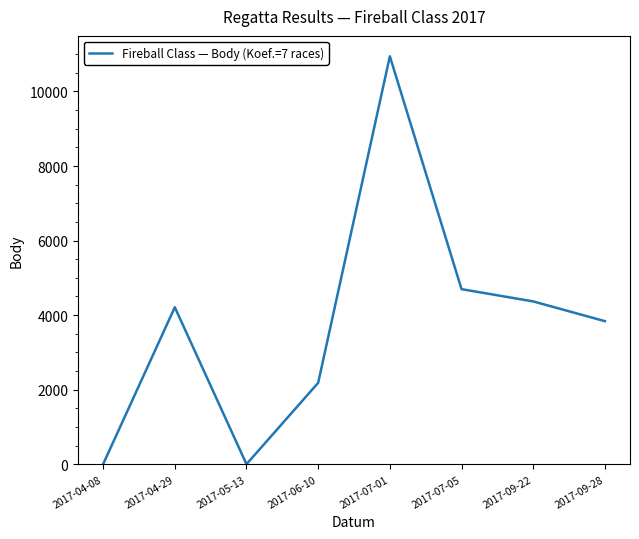

At which category does the data reach its first local peak?

2017-04-29